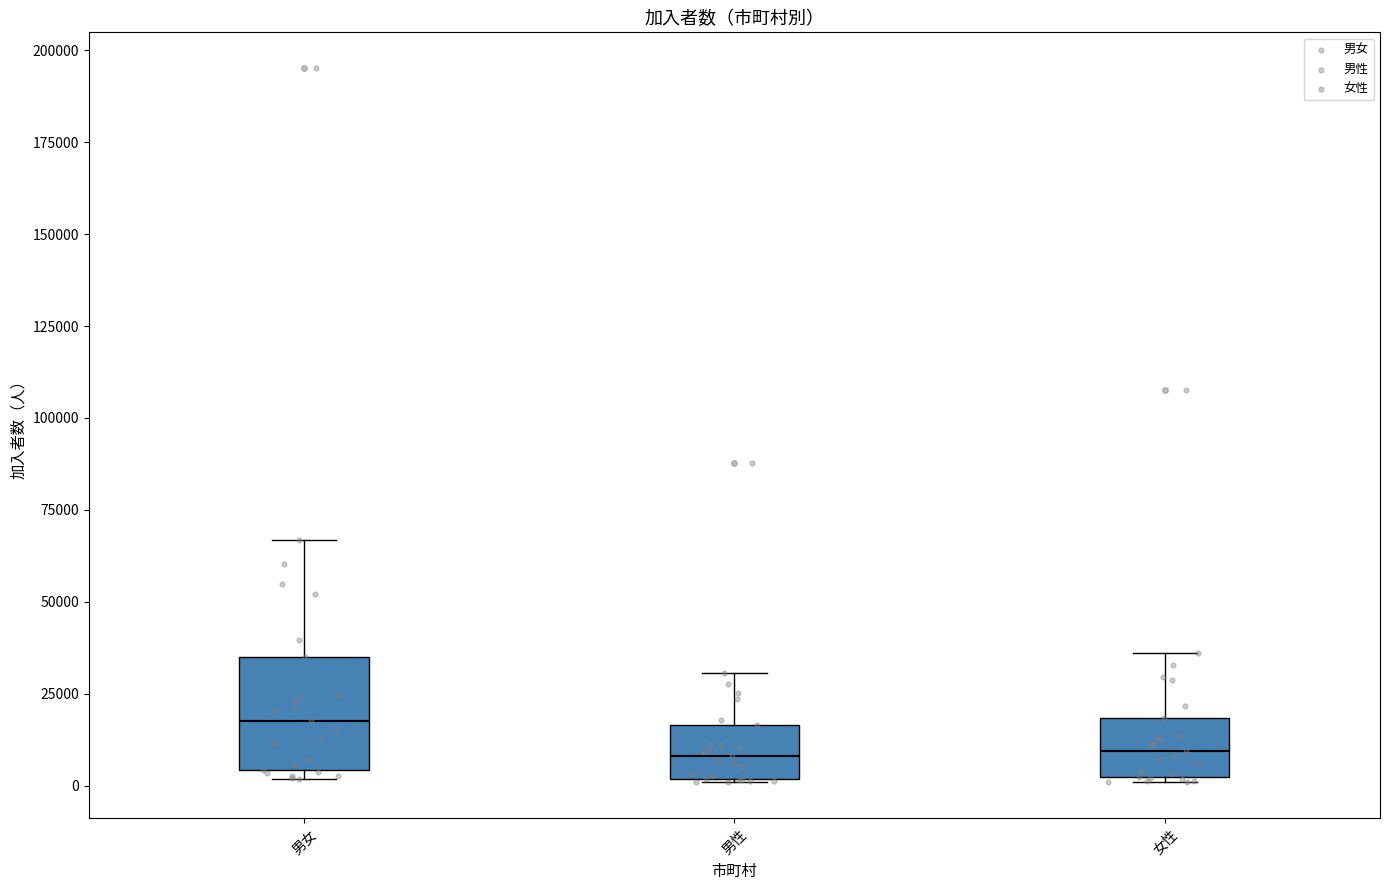

Comparing the boxes themselves (not the whiskers), which one is the tallest?

男女